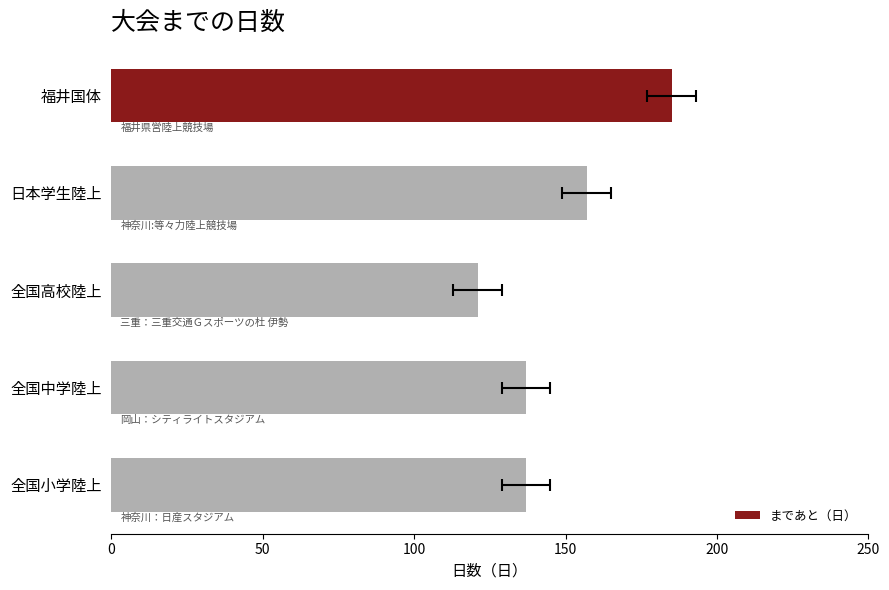

Count the number of data series in this chart.

1